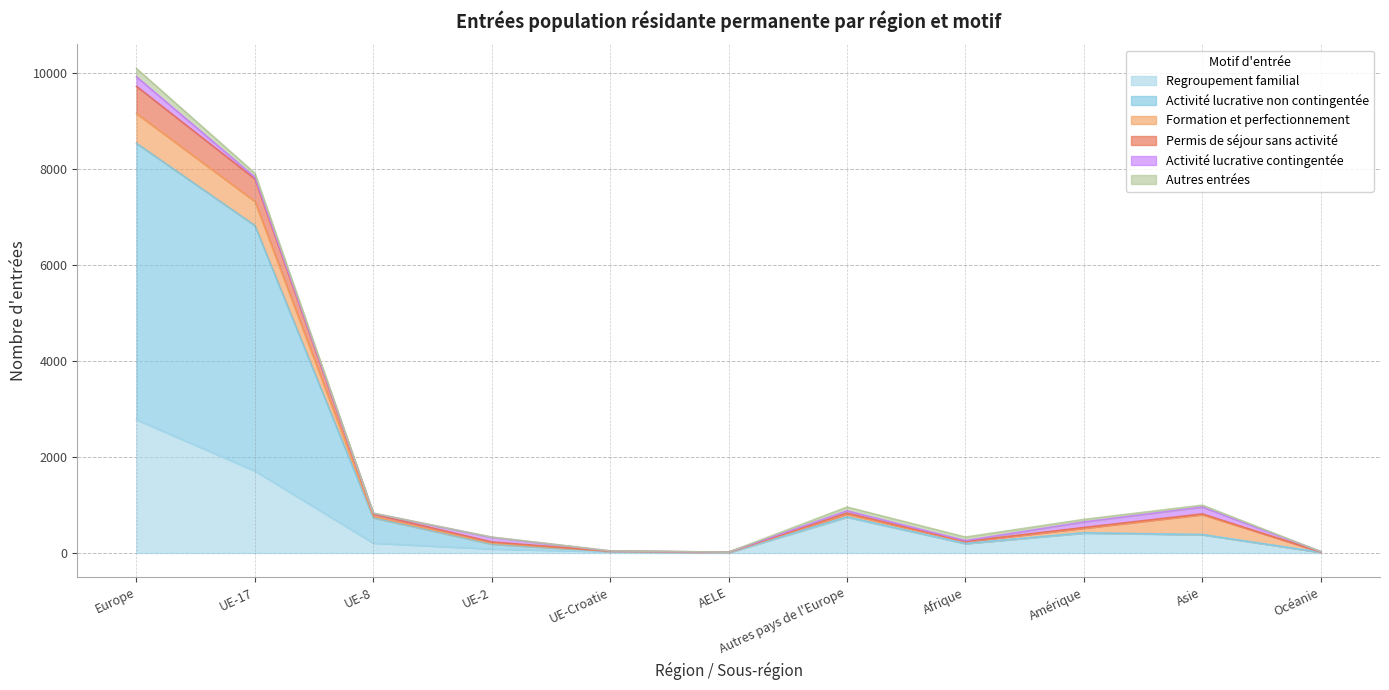

True or false: Regroupement familial has more than 2 interior local peaks.

False